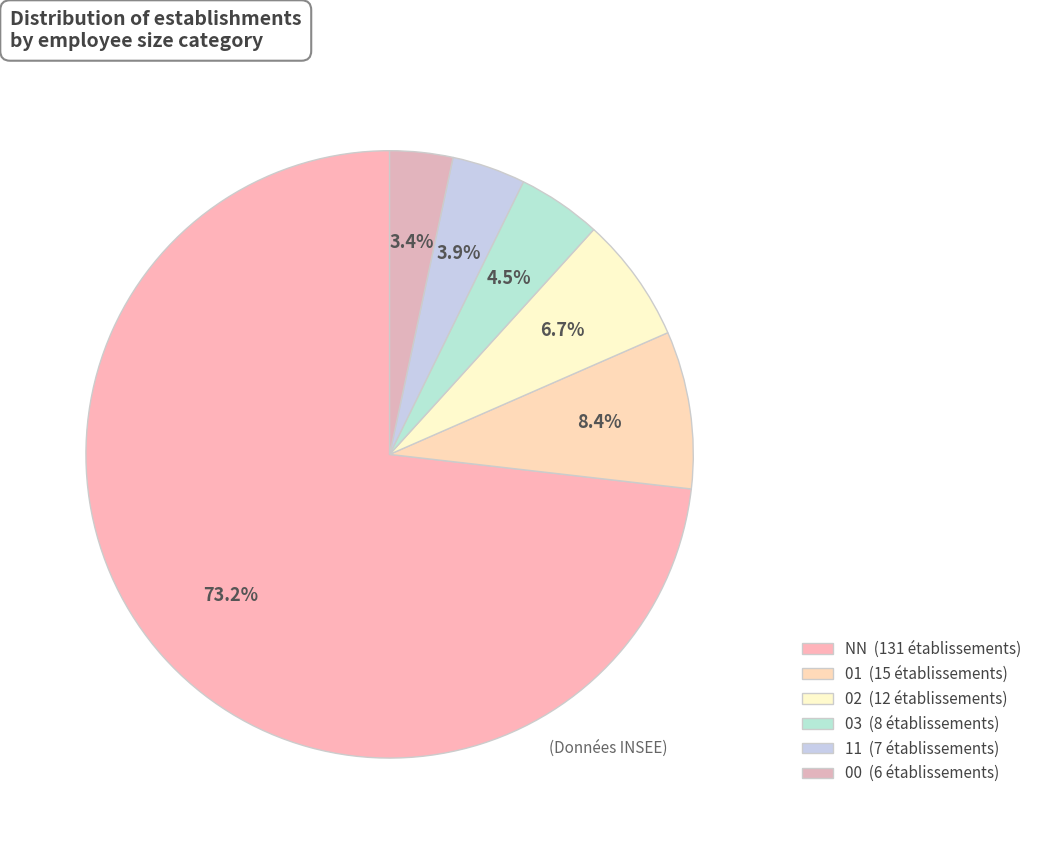

Count the number of slices in the pie.

6